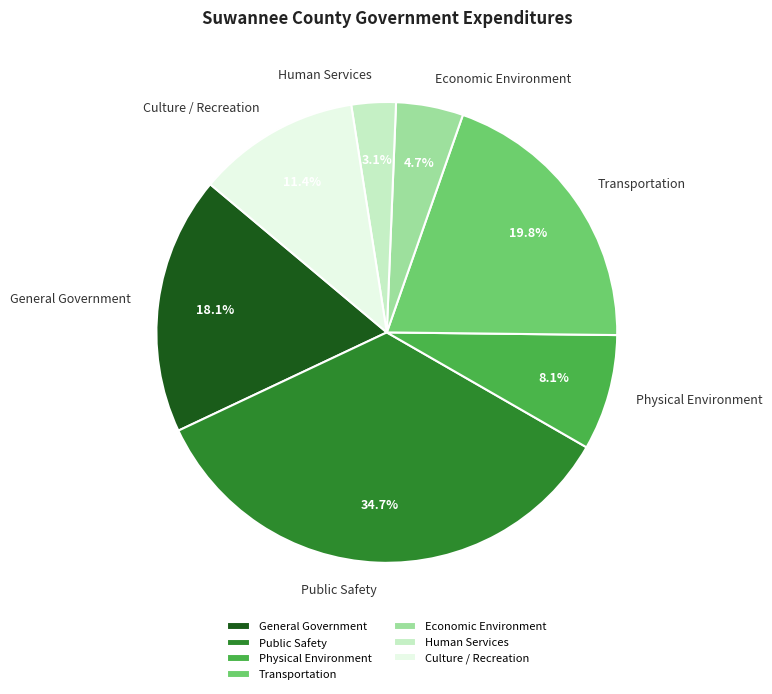

How much of the chart is everything except Public Safety?

65.3%